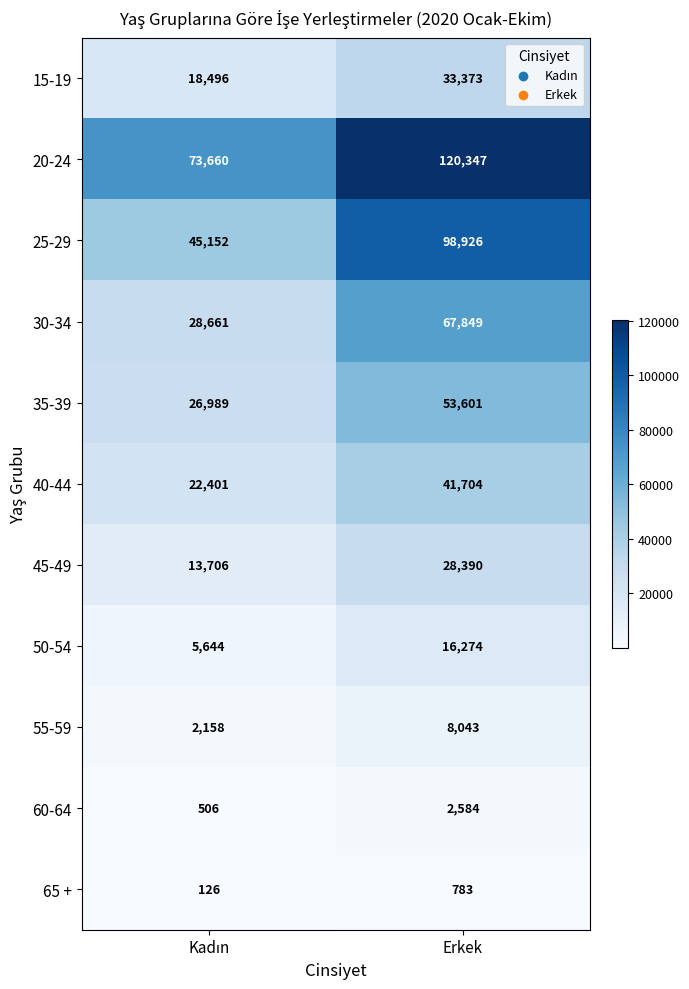

At how many categories does at least one series exceed 59964?

2